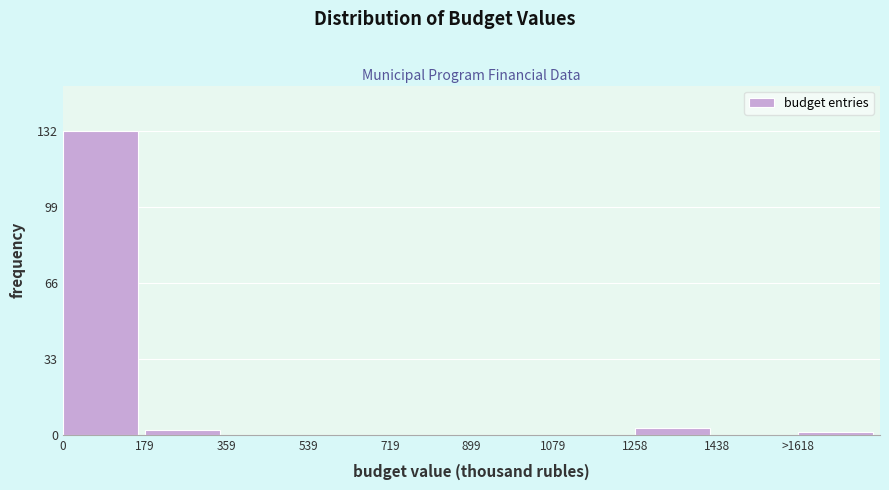

Reading right to left, list all the values displayed in this chart.

>1618=1	1438=0	1258=3	1079=0	899=0	719=0	539=0	359=0	179=2	0=132